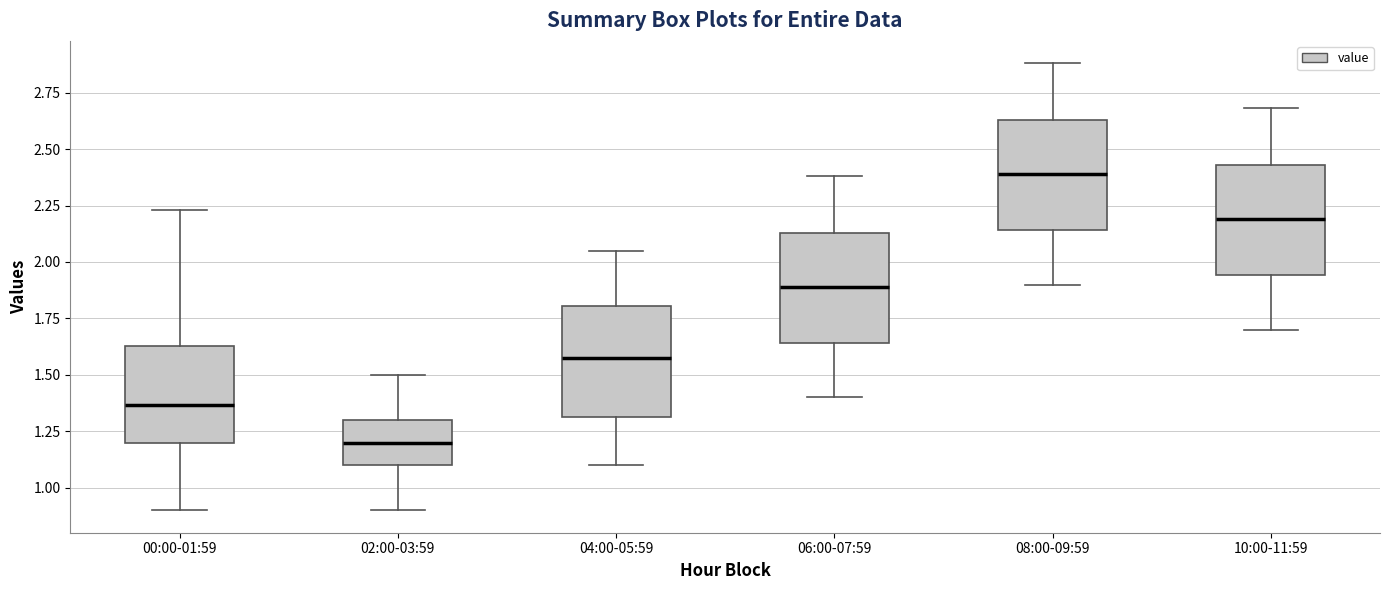

Reading left to right, read every box against the y-axis: the position of its median line, the range the box covers, and the ends of its whiskers. The values are not printed on the chart, so give them approximately, as read against the axis.

00:00-01:59: median 1.35, box 1.20 to 1.65, whiskers 0.90 to 2.25
02:00-03:59: median 1.20, box 1.10 to 1.30, whiskers 0.90 to 1.50
04:00-05:59: median 1.60, box 1.30 to 1.80, whiskers 1.10 to 2.05
06:00-07:59: median 1.90, box 1.65 to 2.15, whiskers 1.40 to 2.40
08:00-09:59: median 2.40, box 2.15 to 2.65, whiskers 1.90 to 2.90
10:00-11:59: median 2.20, box 1.95 to 2.45, whiskers 1.70 to 2.70